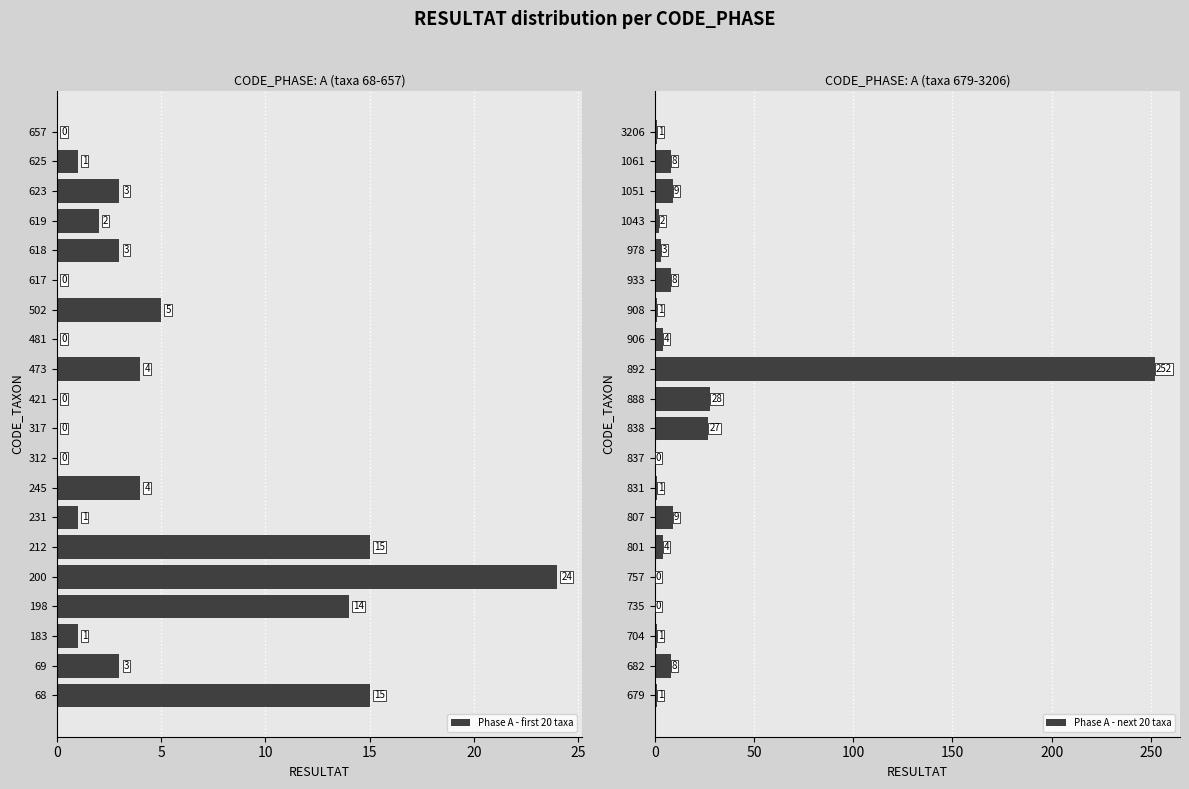

What is the sum of all Phase A - first 20 taxa values?

95